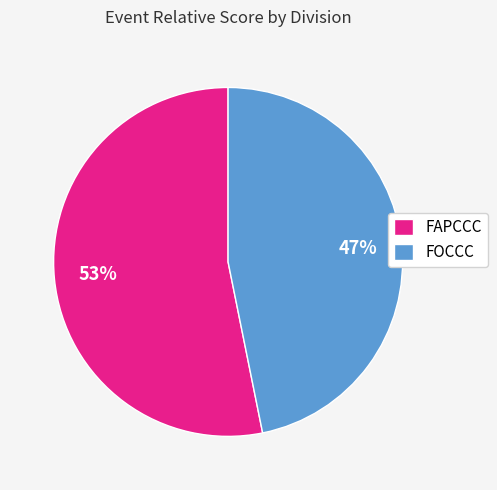

Is the sum of FAPCCC and FOCCC greater than half?

Yes